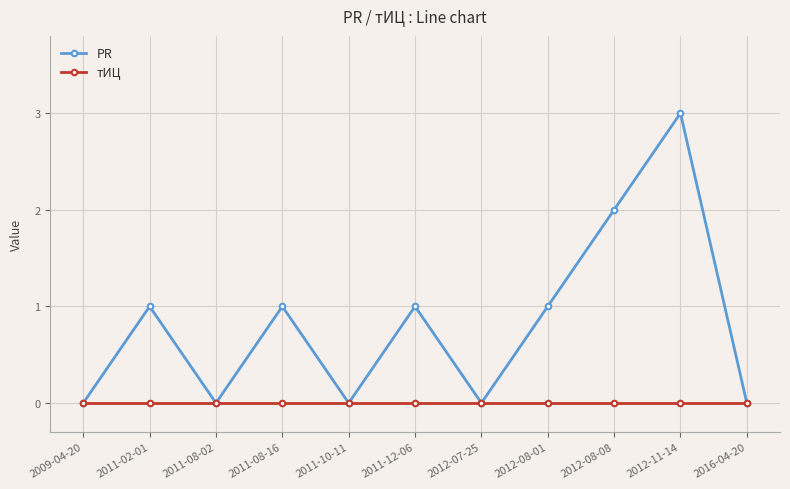

Which series has the largest range (max minus min)?

PR